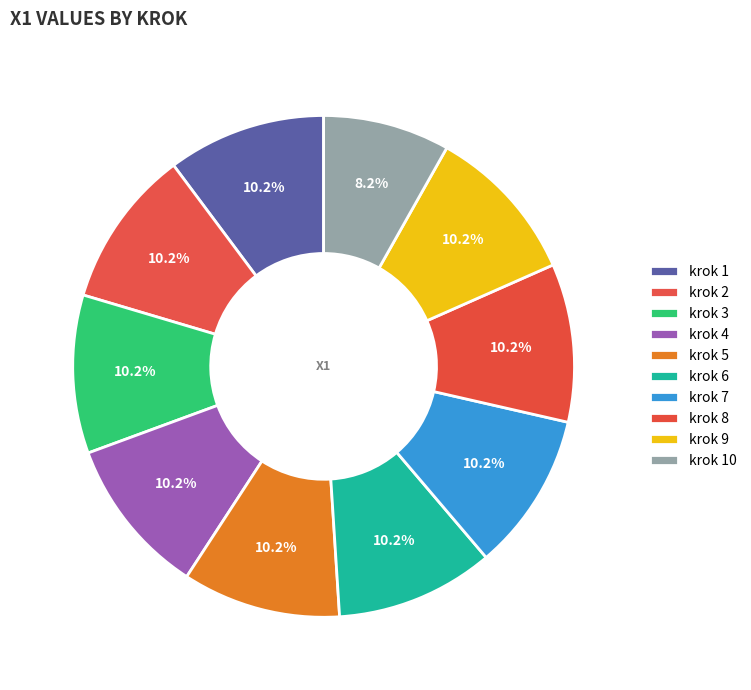

How many slices are in this pie chart?

10